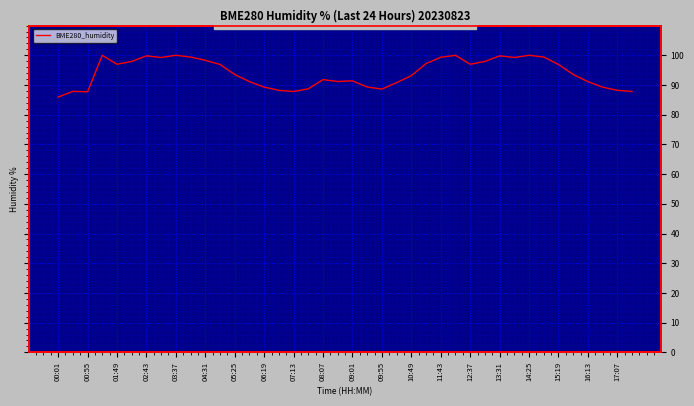

How many values exceed 93?

22